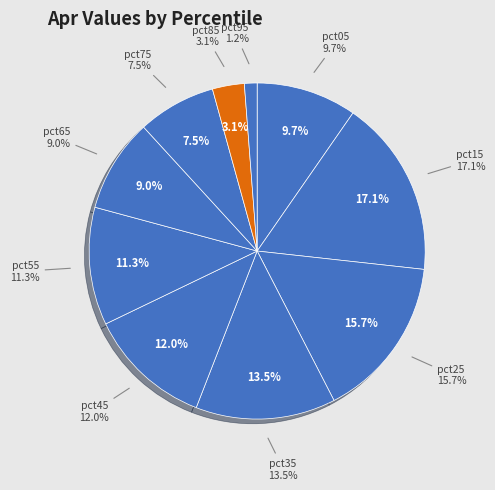

To the nearest percent, what portion does pct45 represent?

12%